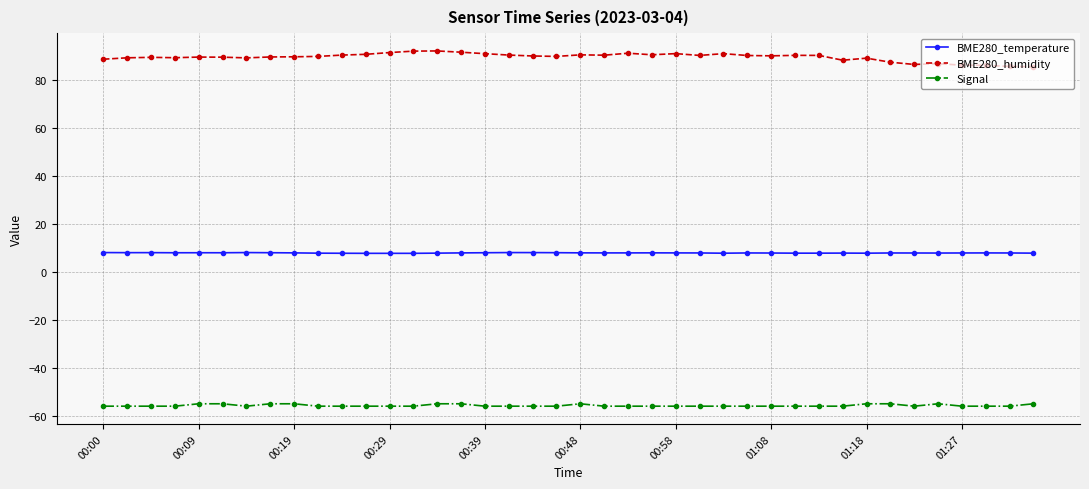

Does the chart display data point markers on the line(s)?

Yes